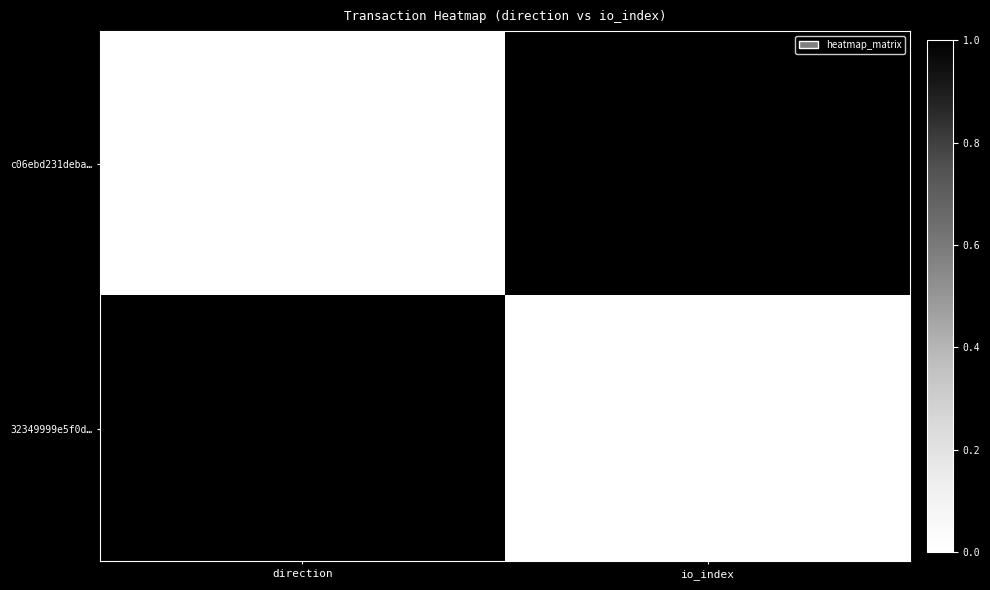

The c06ebd231deba… series shows 147 at io_index. True or false?

True